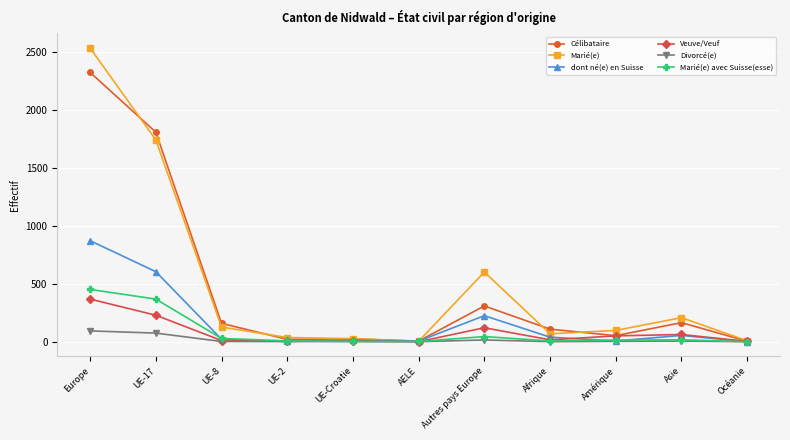

True or false: Célibataire has more than 1 interior local peaks.

True